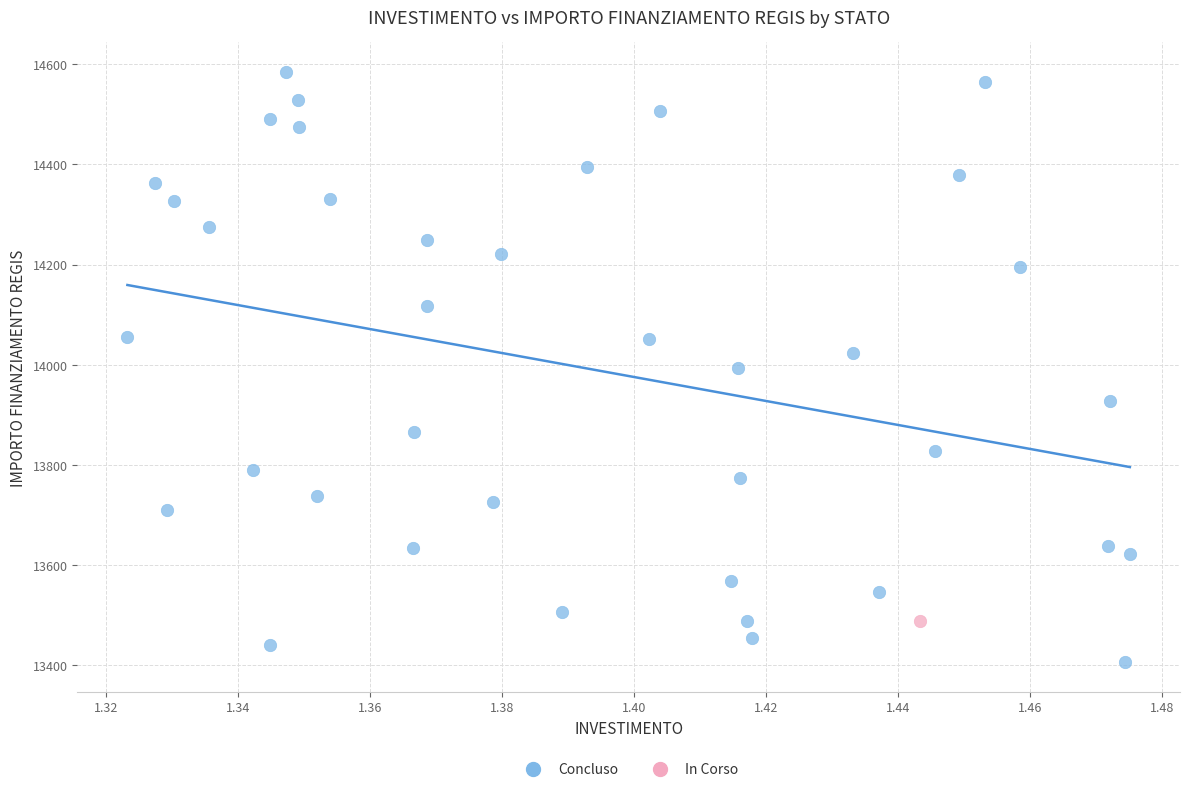

What are all the series names shown in the legend?

Concluso, In Corso